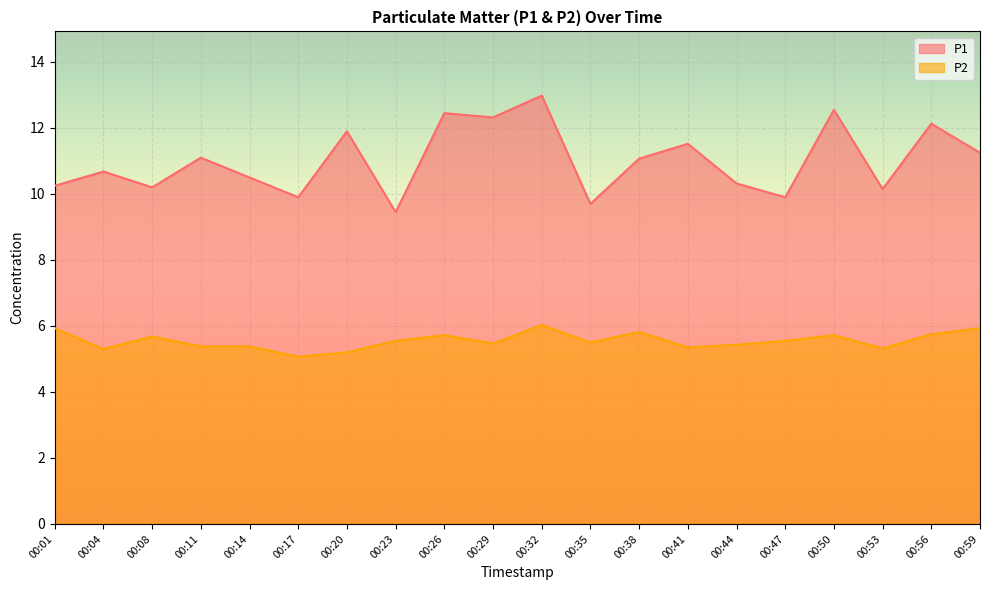

Read the P2 value at 00:04.

5.3